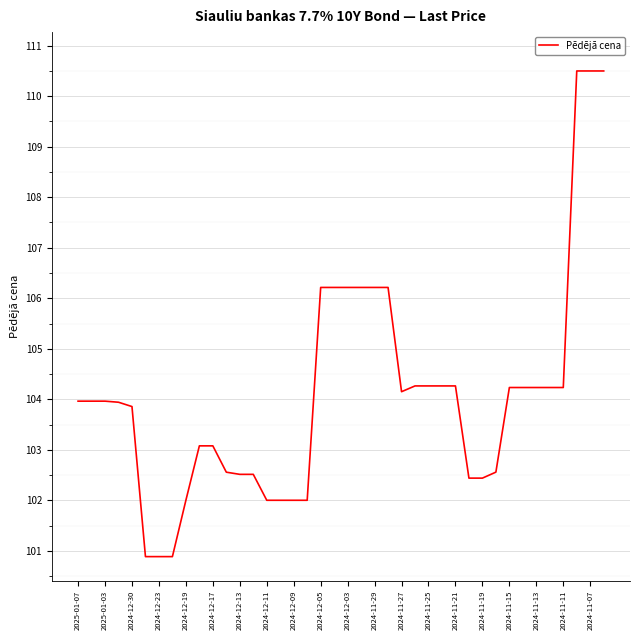

How many series are shown in this chart?

1